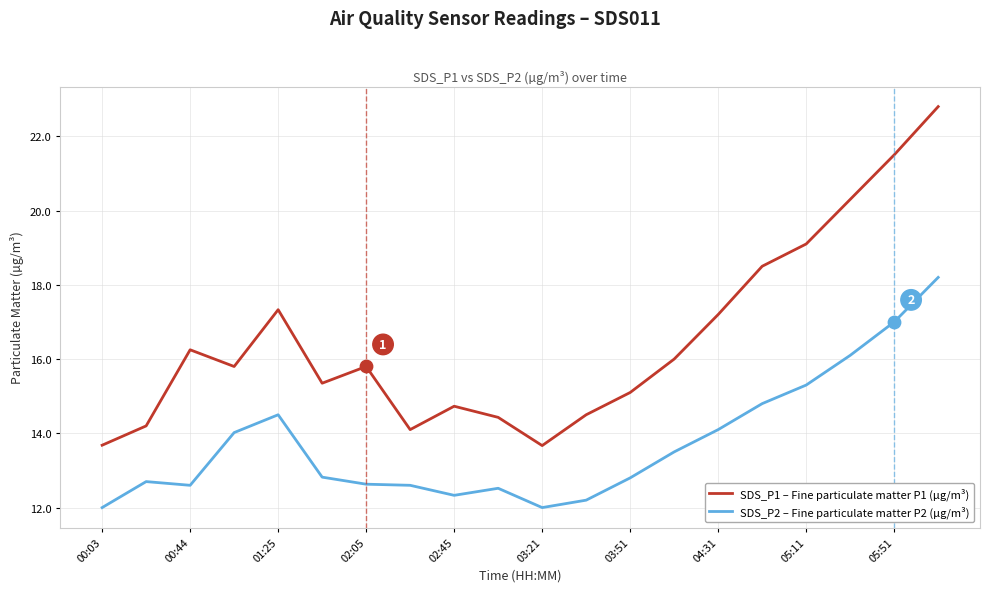

What are all the series names shown in the legend?

SDS_P1 – Fine particulate matter P1 (µg/m³), SDS_P2 – Fine particulate matter P2 (µg/m³)